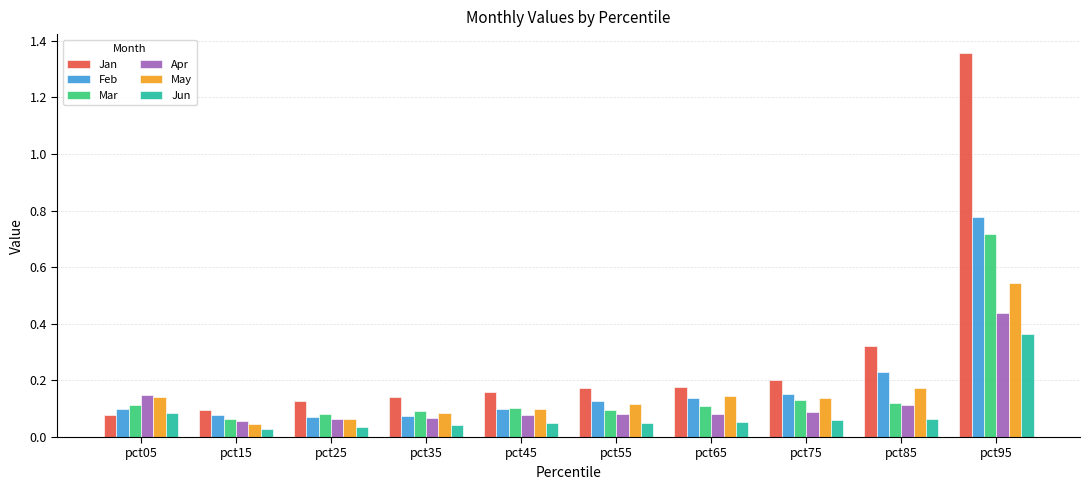

At which label is Mar closest to 0?

pct15